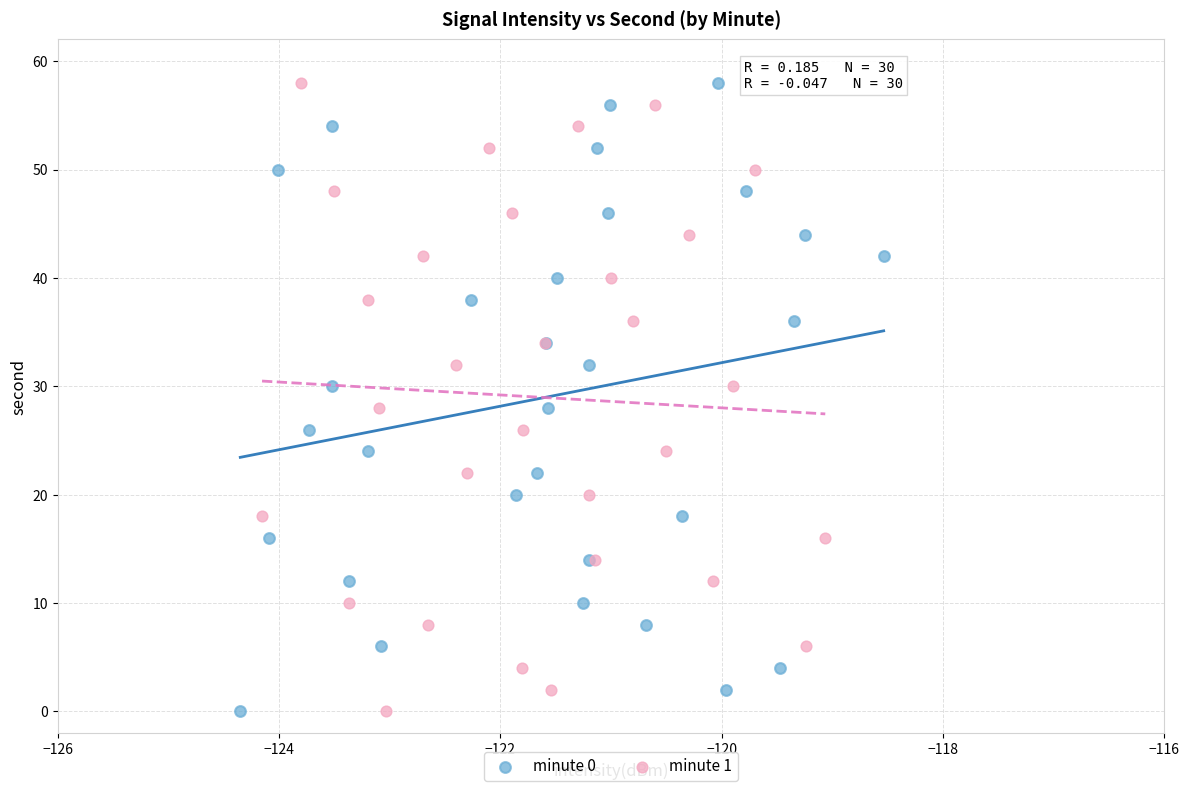

What are all the series names shown in the legend?

minute 0, minute 1